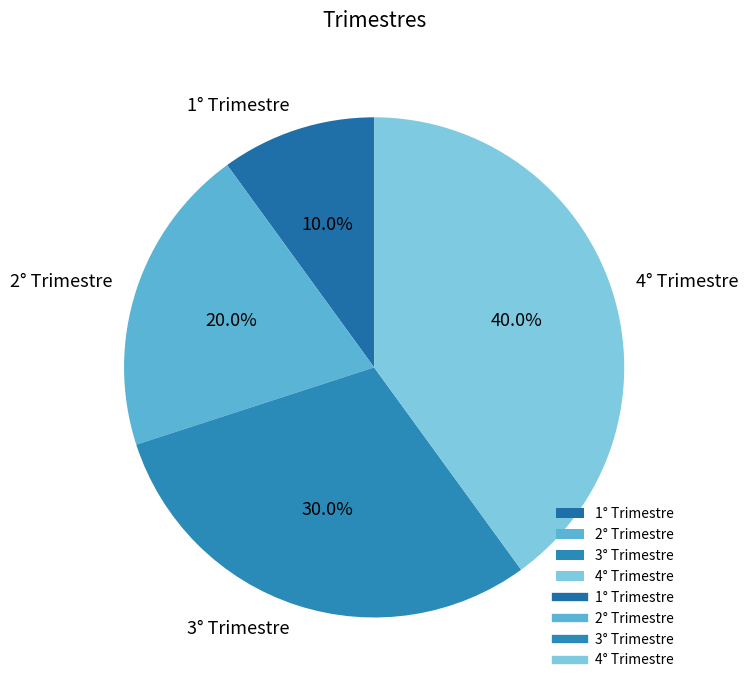

What percentage is the 1° Trimestre slice, to the nearest percent?

10%